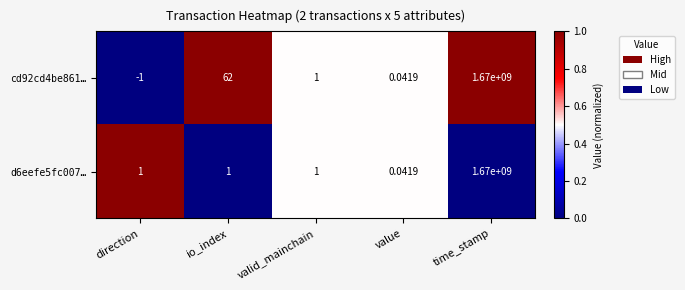

List the labels in order of cd92cd4be861… value, largest first.

time_stamp, io_index, valid_mainchain, value, direction